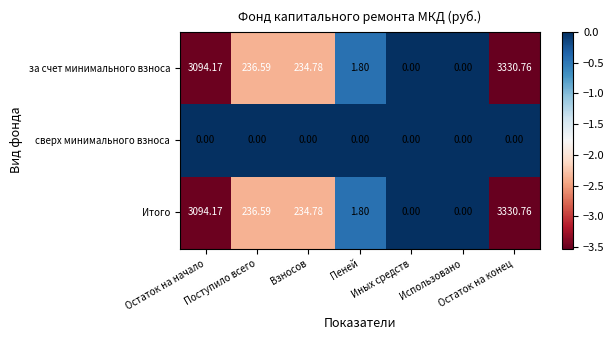

How many distinct data groups are displayed?

3